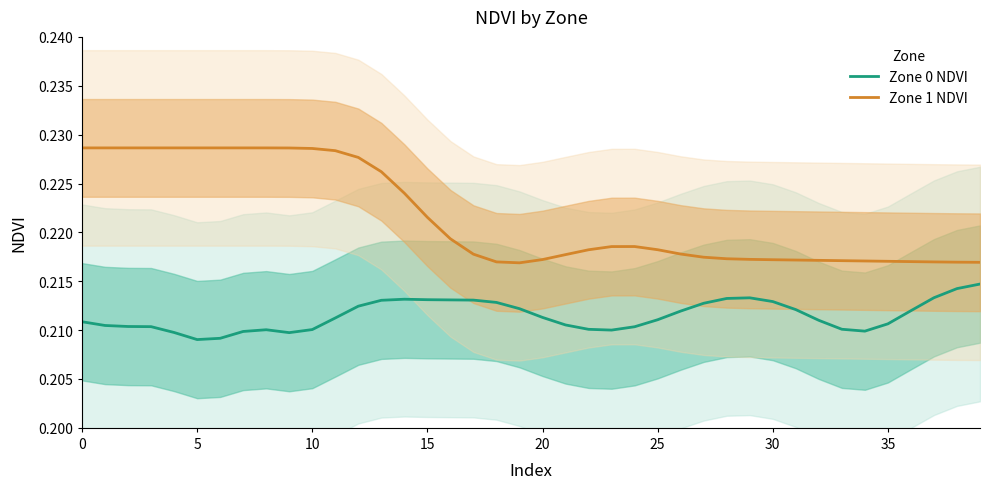

True or false: Zone 0 NDVI and Zone 1 NDVI intersect in this chart.

False